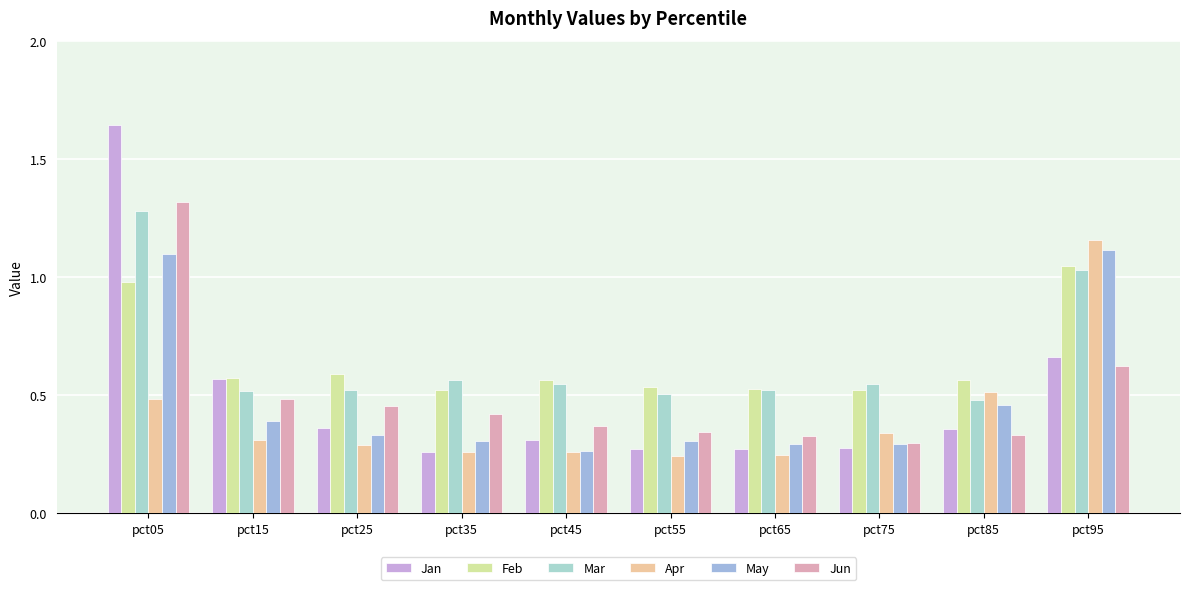

The value of Mar at pct05 is 1.3. True or false?

True